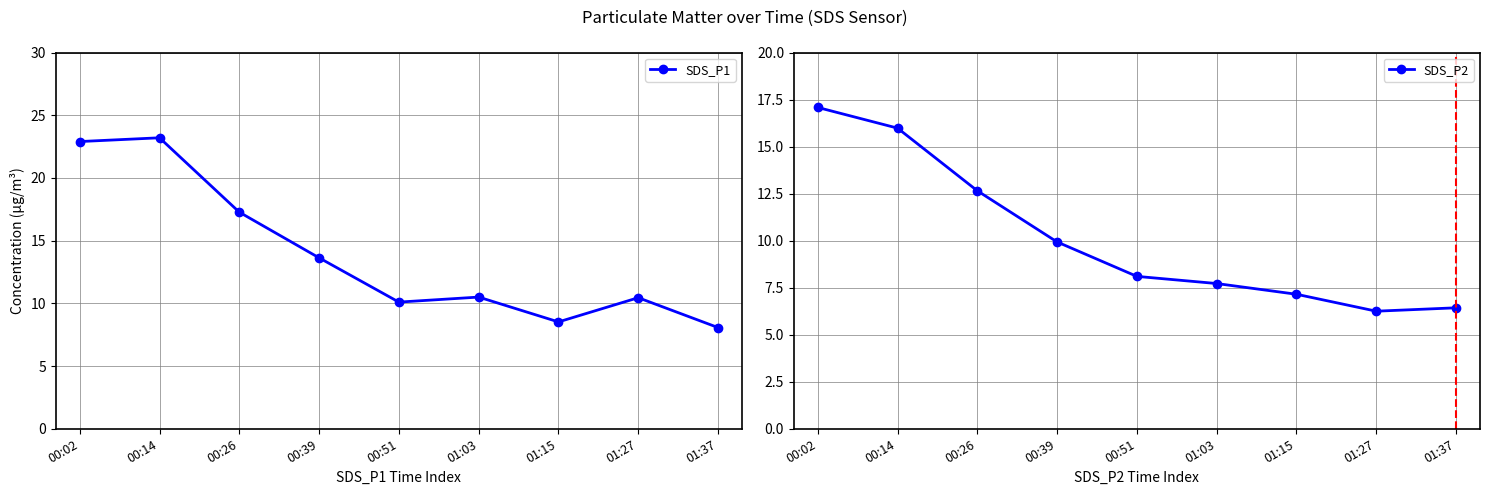

The SDS_P2 series shows 7.7 at 01:03. True or false?

True